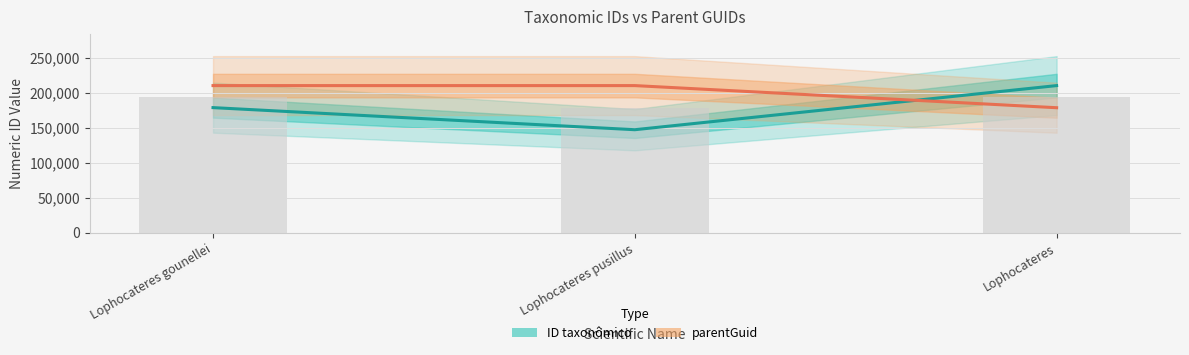

Does the chart contain any negative values?

No